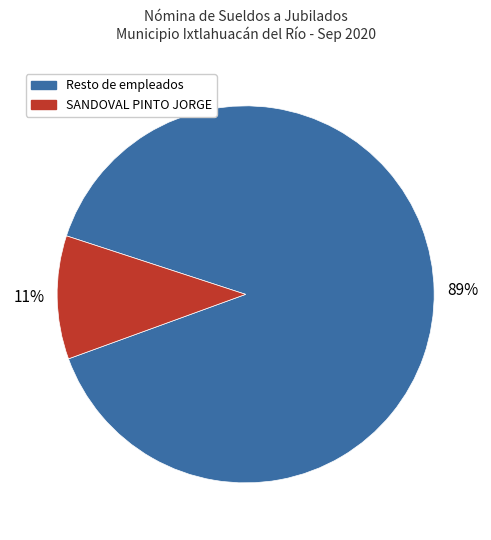

Is it true that Resto de empleados is 81% of the pie?

False